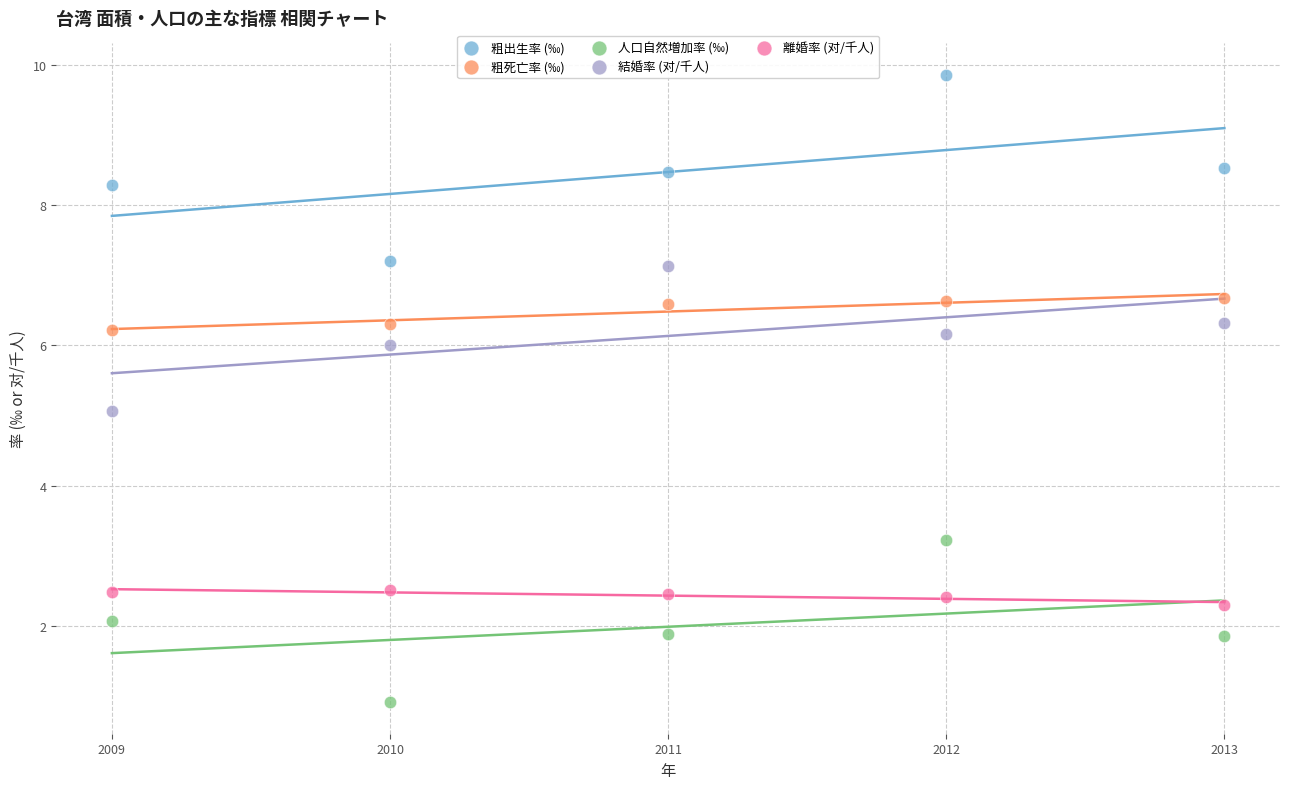

What are all the series names shown in the legend?

粗出生率 (‰), 粗死亡率 (‰), 人口自然増加率 (‰), 結婚率 (对/千人), 離婚率 (对/千人)